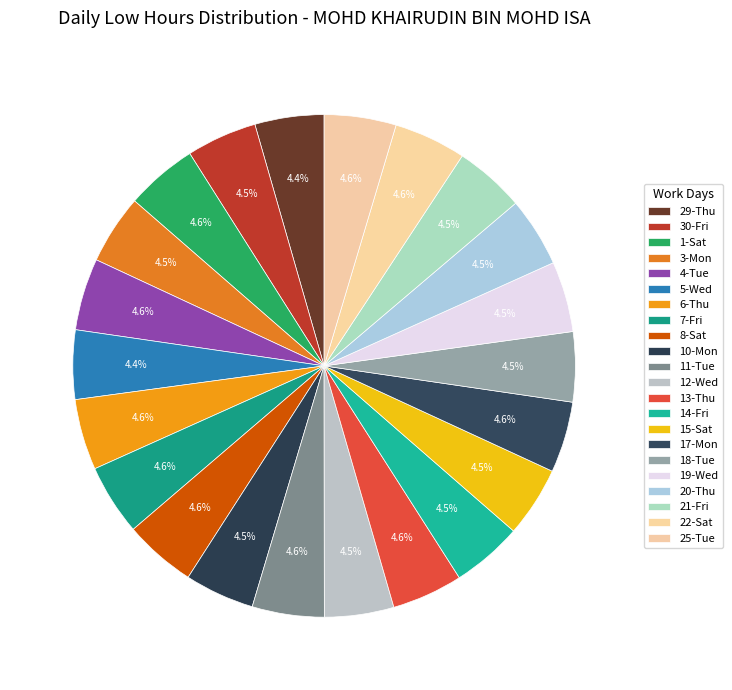

What is the ratio of the value at 30-Fri to the value at 21-Fri?

1.0